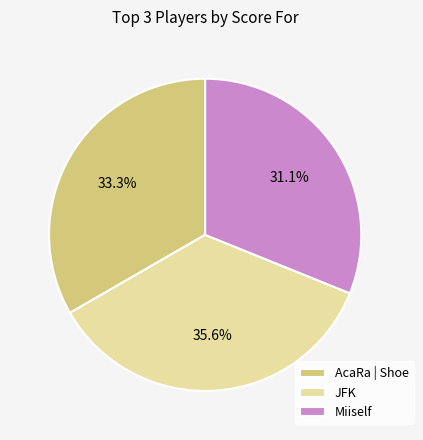

Does any single category account for the majority?

No